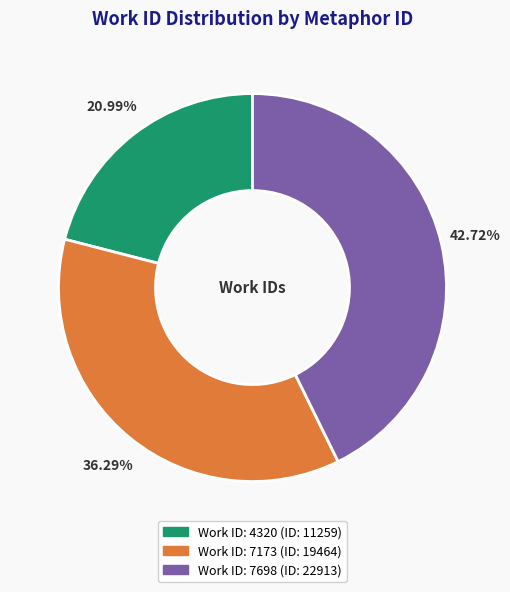

Is there any slice that represents more than half of the pie?

No